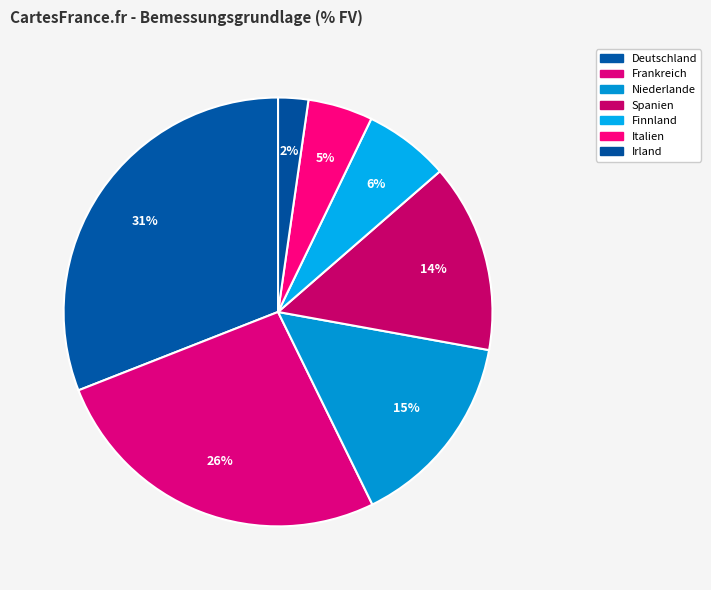

Rank the categories by value from highest to lowest.

Deutschland, Frankreich, Niederlande, Spanien, Finnland, Italien, Irland